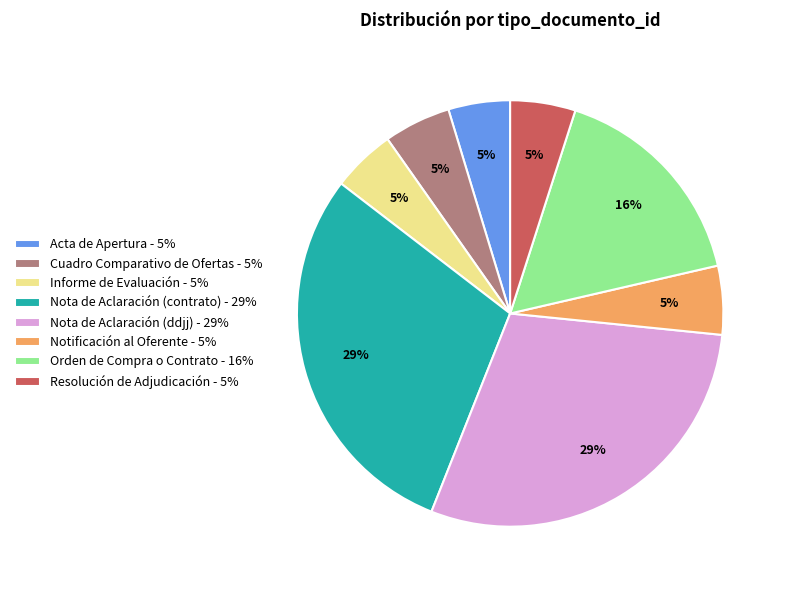

Is it true that Orden de Compra o Contrato is 29% of the pie?

False